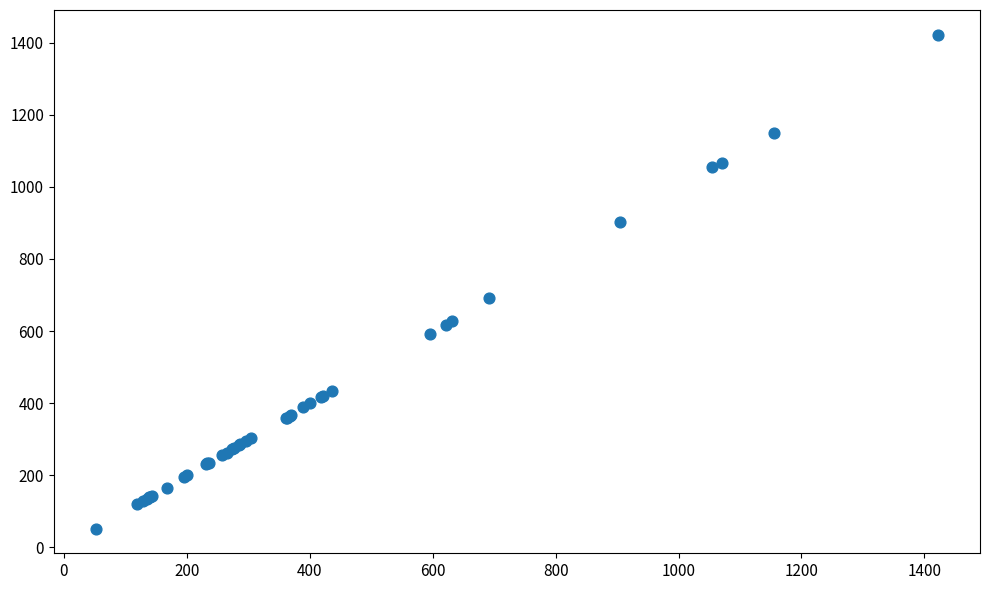

What Y value in the scatter plot is closest to 737?

691